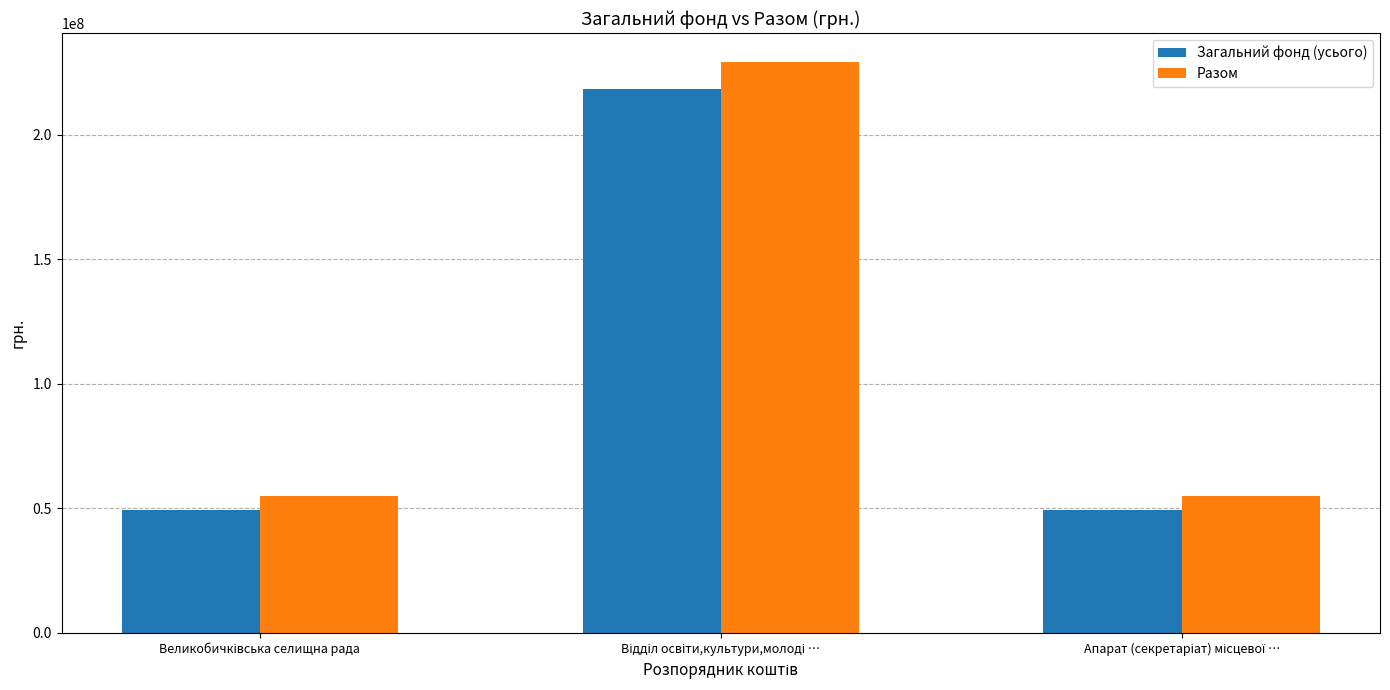

What are all the series names shown in the legend?

Загальний фонд (усього), Разом